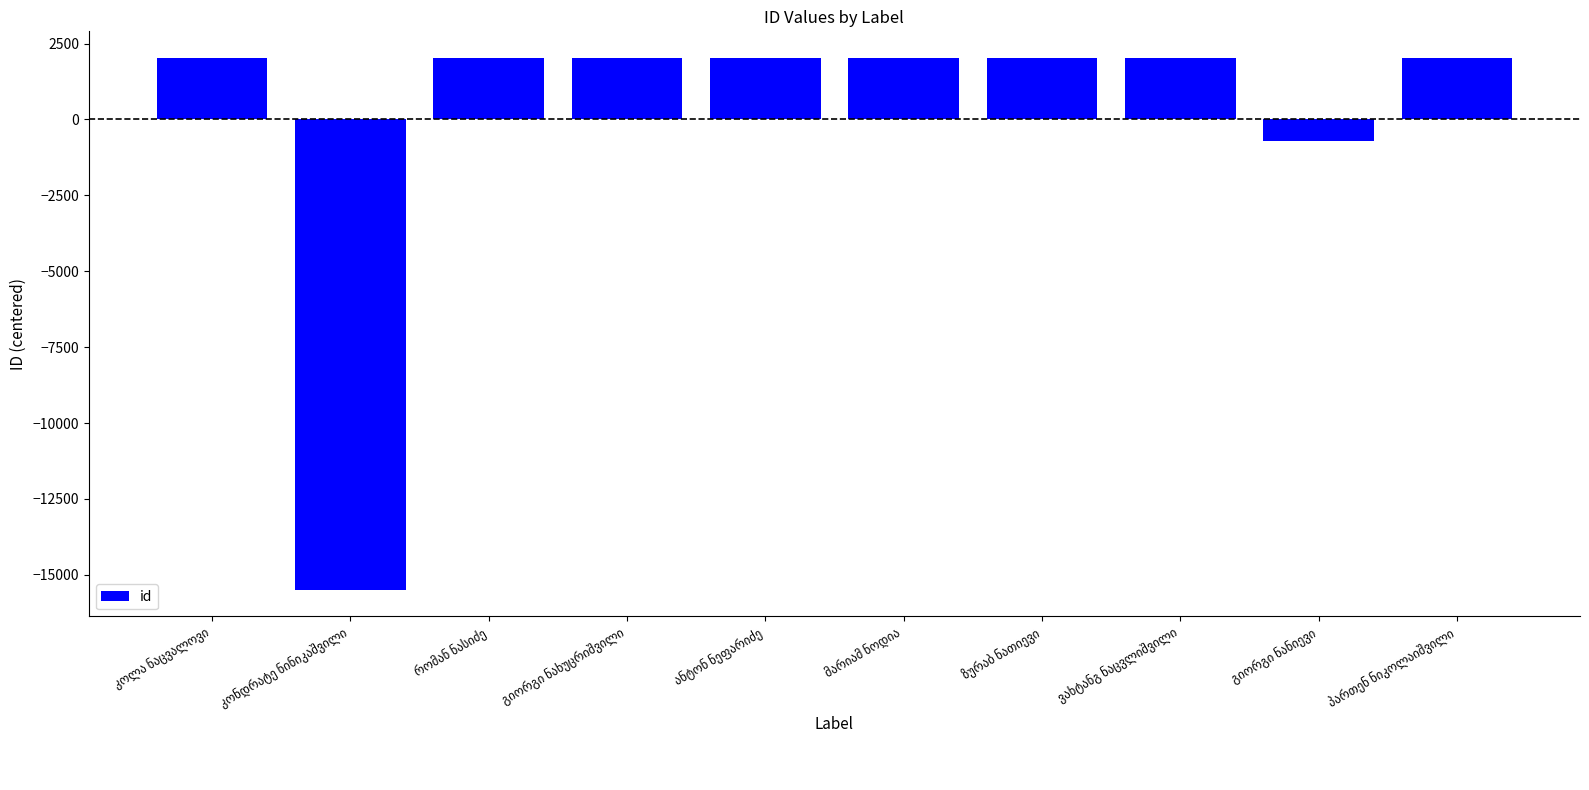

What is the minimum value shown in the chart?

-15492.9